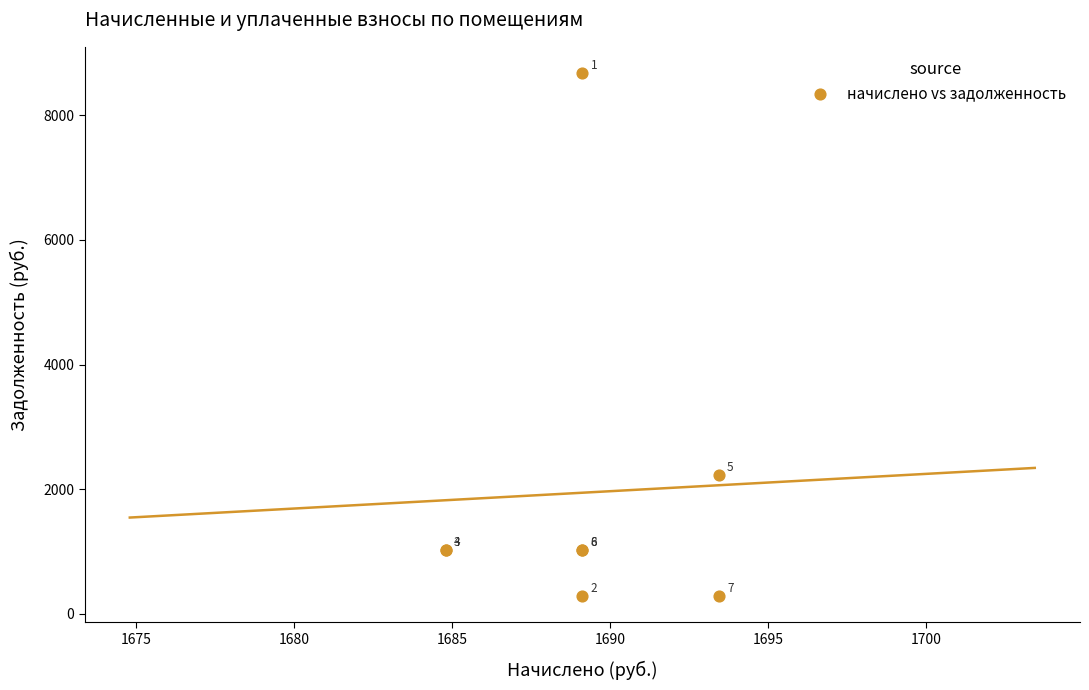

What Y value in the scatter plot is closest to 4479?

2231.2